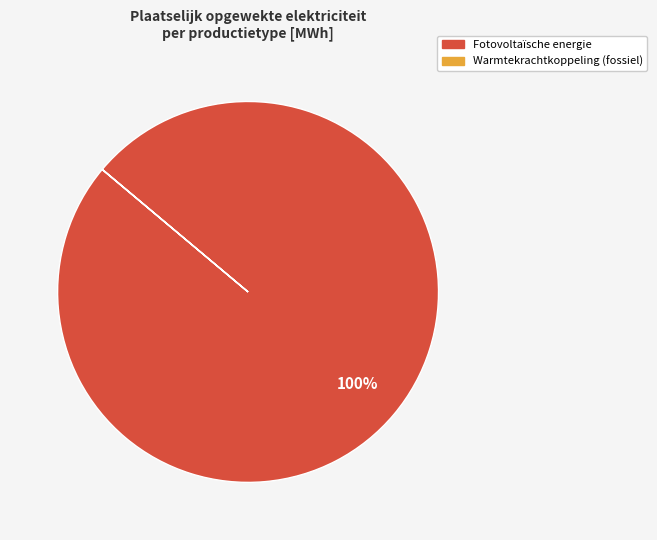

To the nearest percent, what is the average slice percentage?

50%